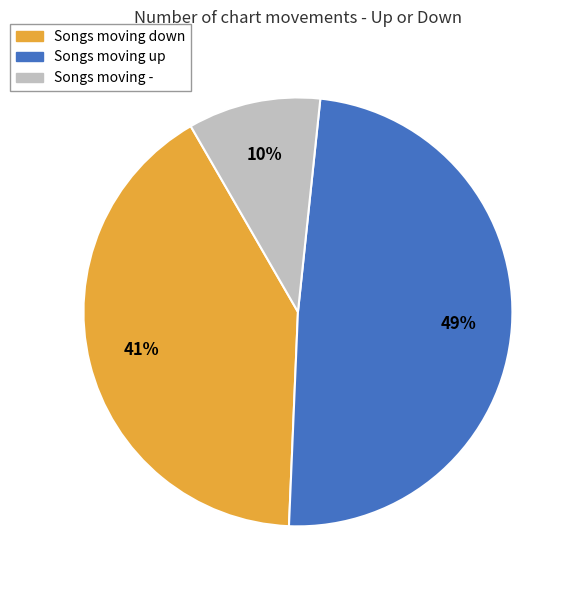

To the nearest percent, what is the difference between the largest and smallest slice percentages?

39%